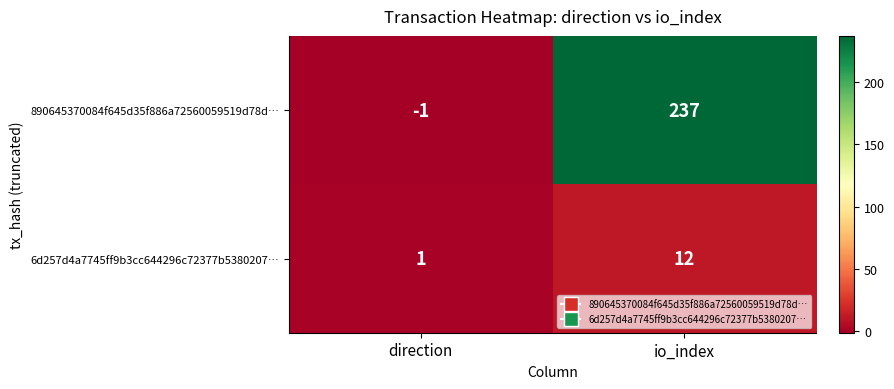

Where is 890645370084f645d35f886a72560059519d78d… nearest to the value 118?

direction